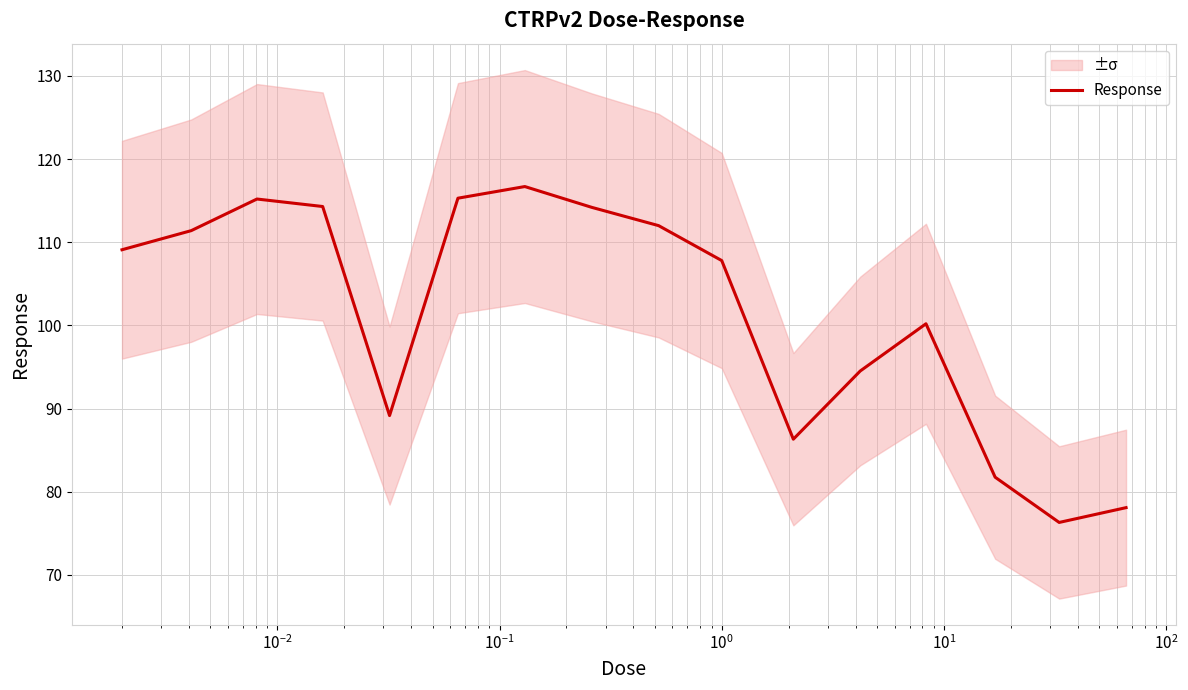

What is the lowest value of the Response series?

76.3